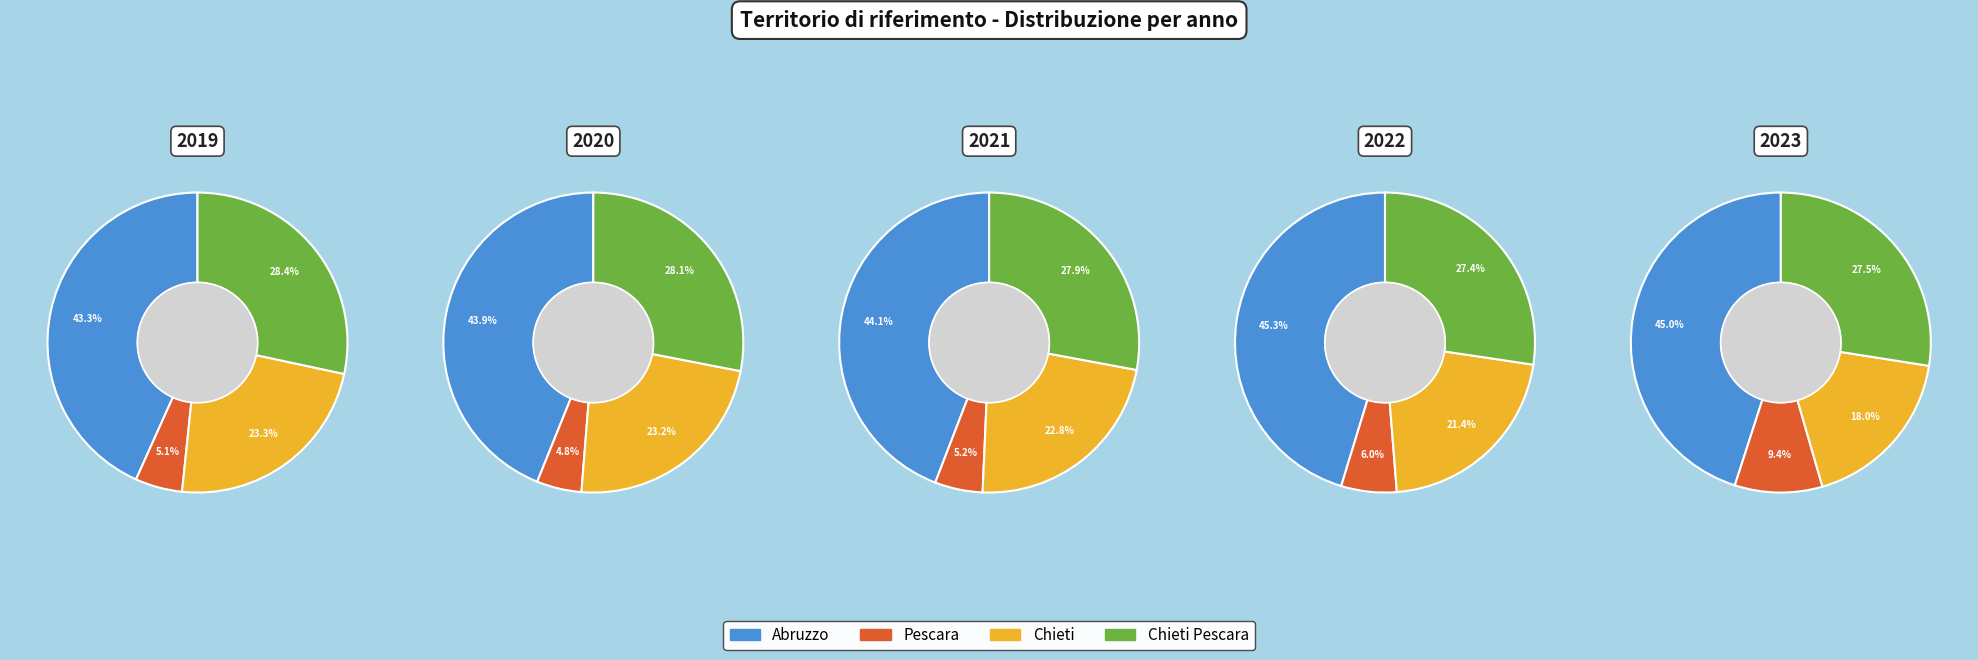

Count the number of slices in the pie.

4